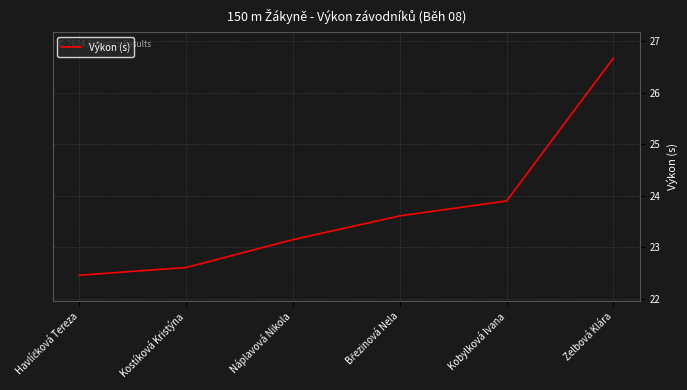

What is the difference between the maximum and minimum values?

4.2